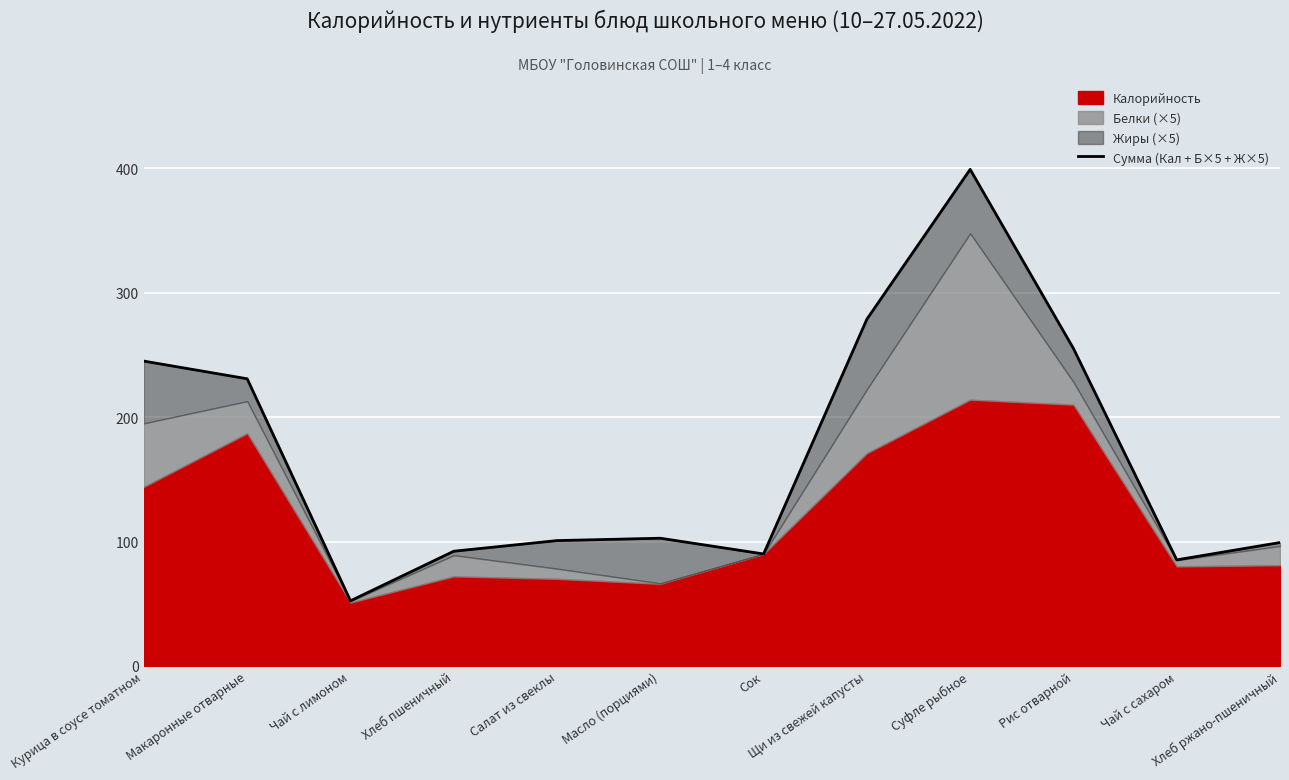

Count the number of categories in the chart.

12